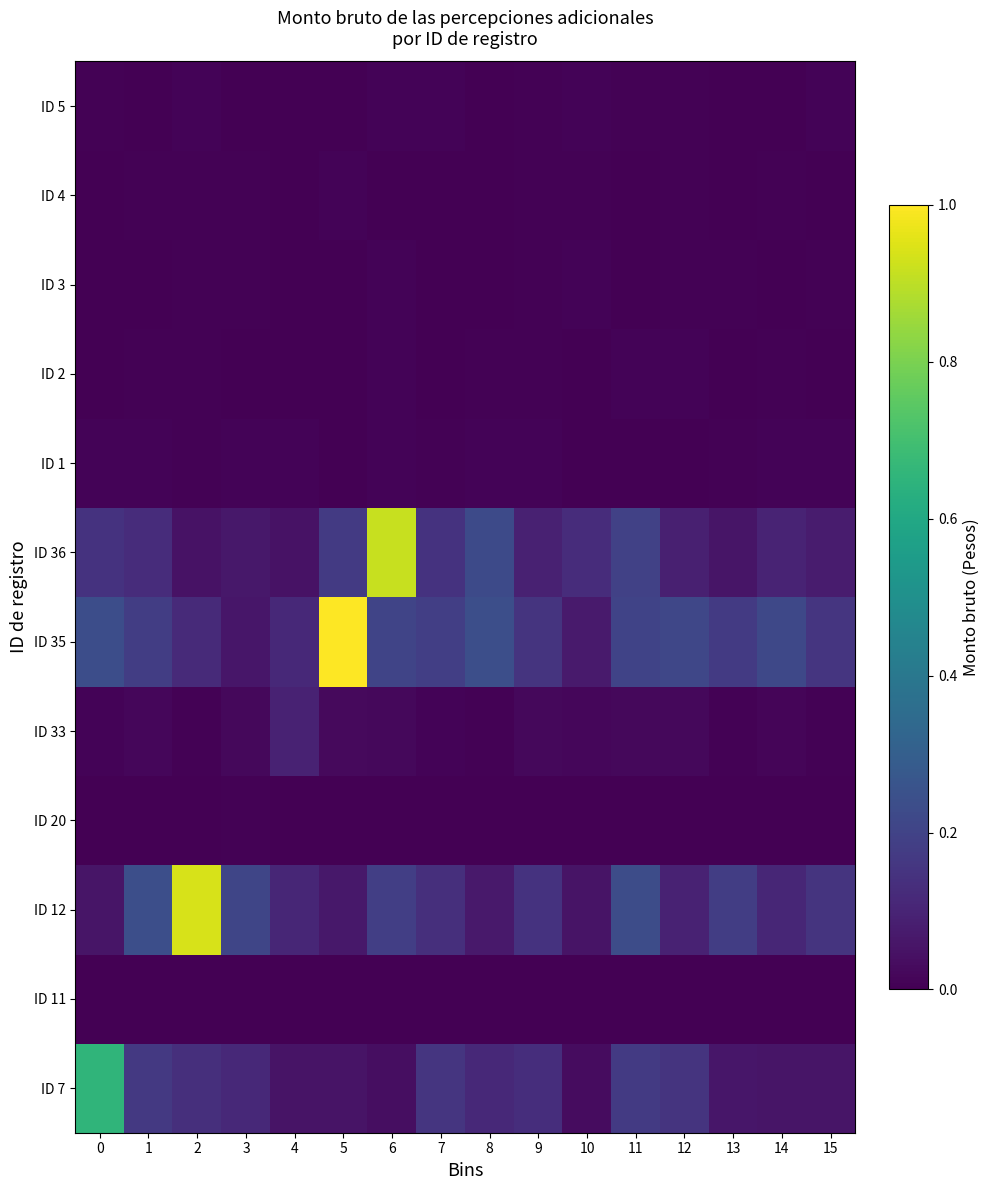

At which category is the sum across all series the highest?

6